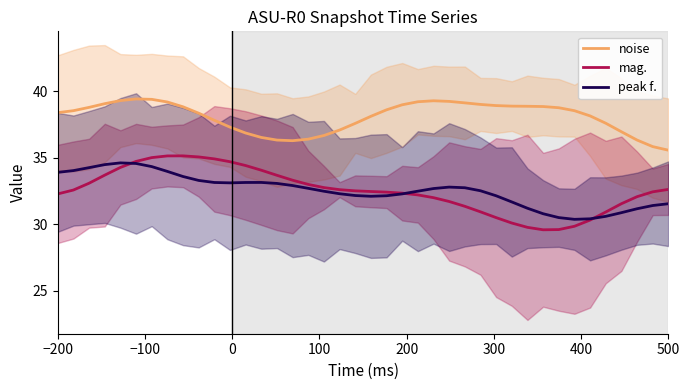

True or false: peak f. and noise cross at least once.

False